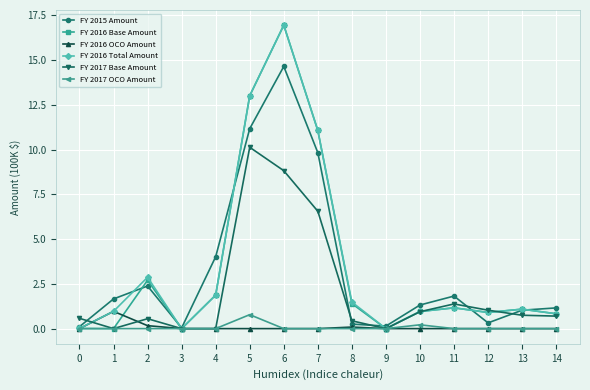

True or false: FY 2016 Base Amount has more than 1 points higher than both neighbors.

True